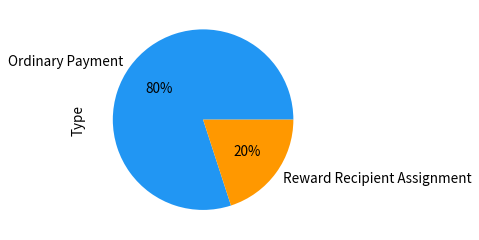

How many segments does this pie chart have?

2